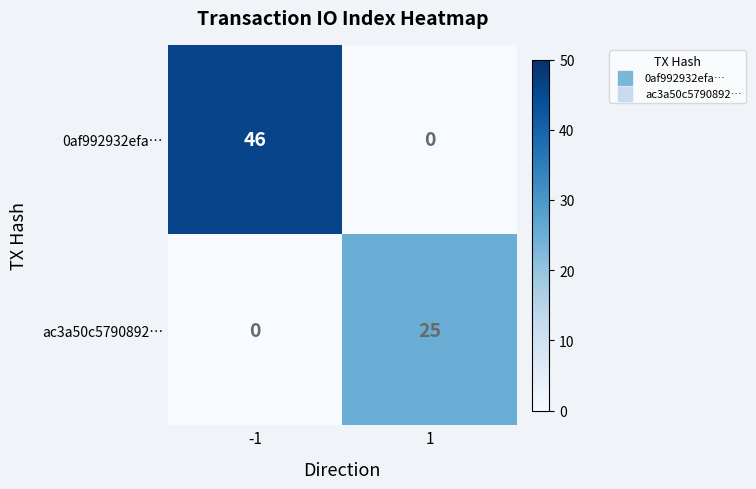

Between -1 and 1, which series saw the biggest shift?

0af992932efa…